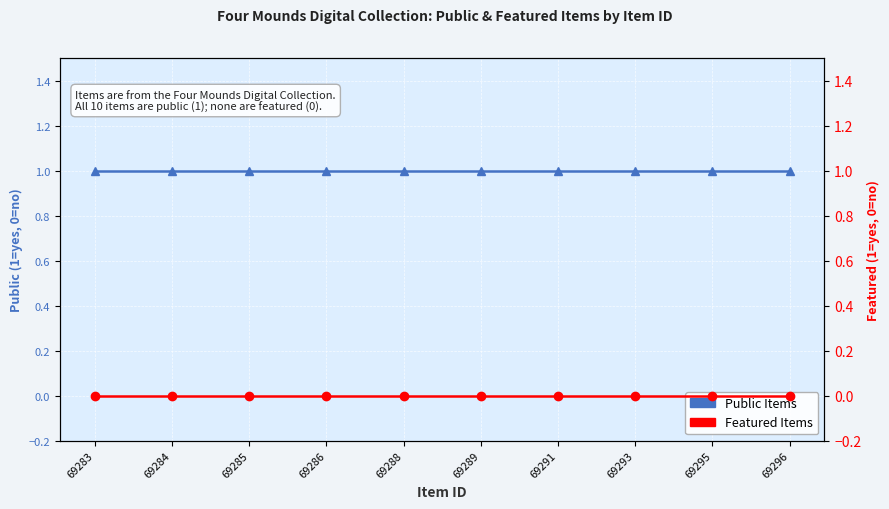

True or false: Featured Items and Public Items cross at least once.

False